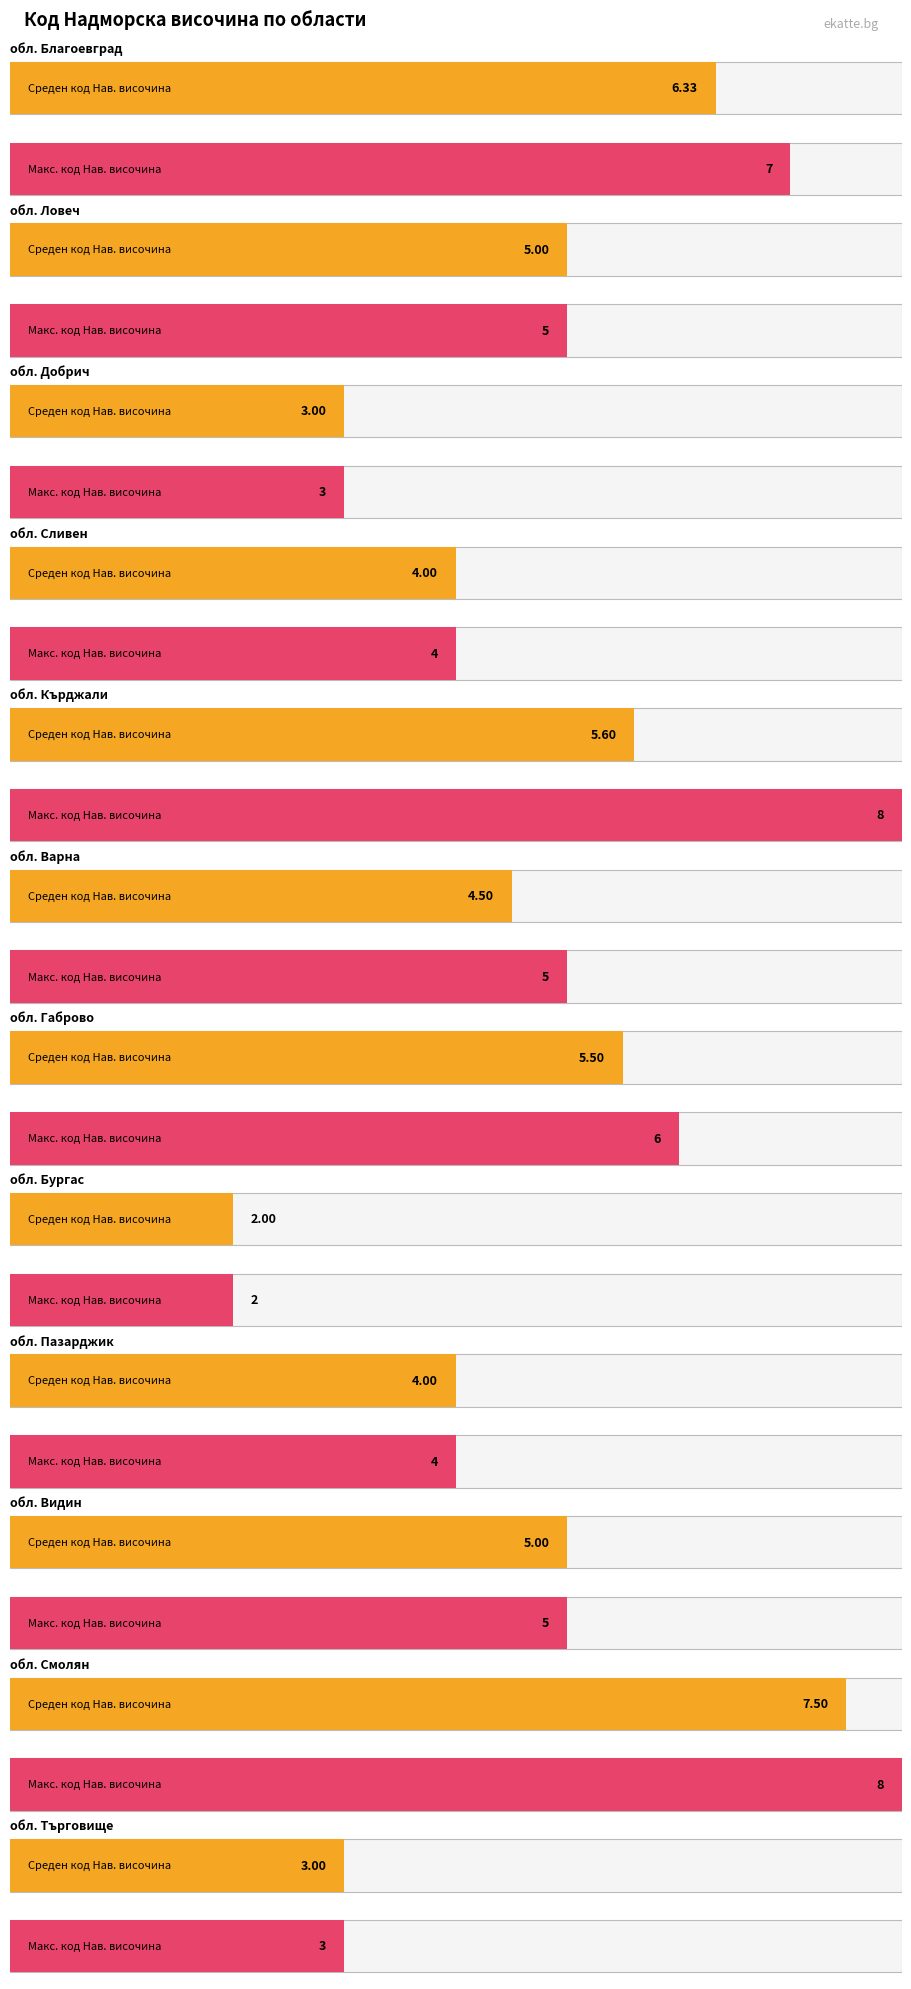

What is the label of the 15th bar from the right?

обл. Кърджали